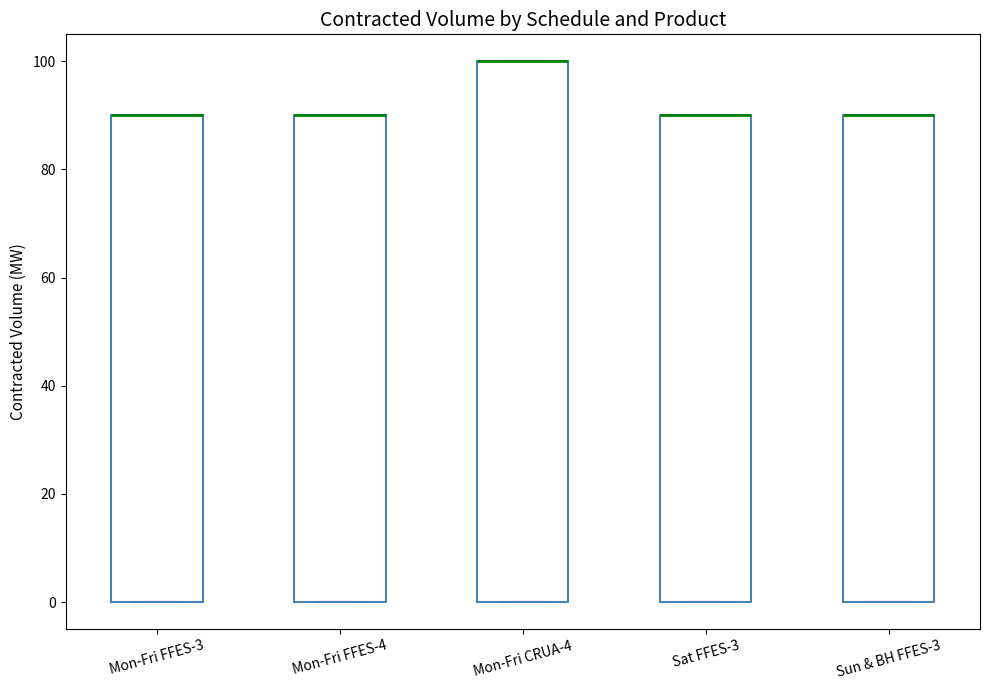

Where is the lower edge of the box for Mon-Fri CRUA-4 on the y-axis? The values are not printed on the chart, so give them approximately, as read against the axis.

0